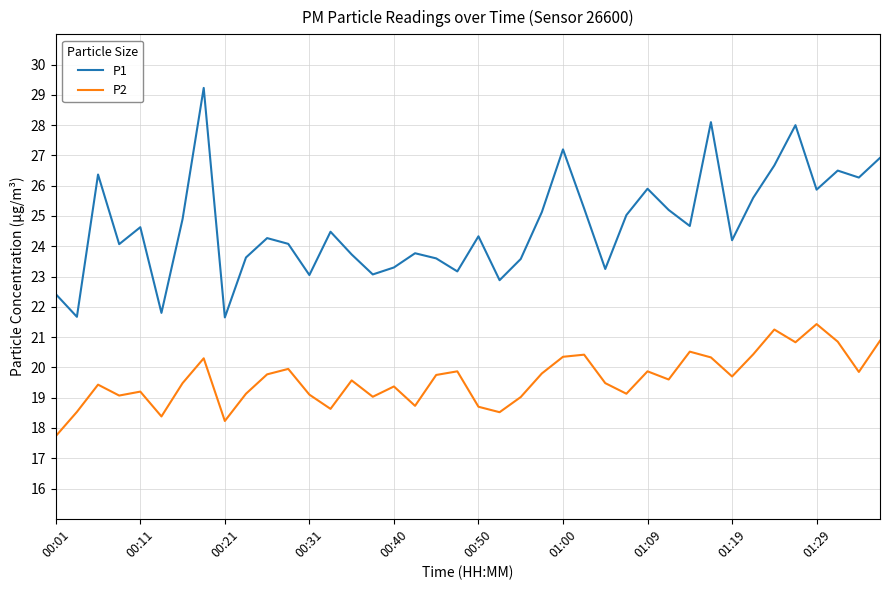

True or false: P1 and P2 intersect in this chart.

False